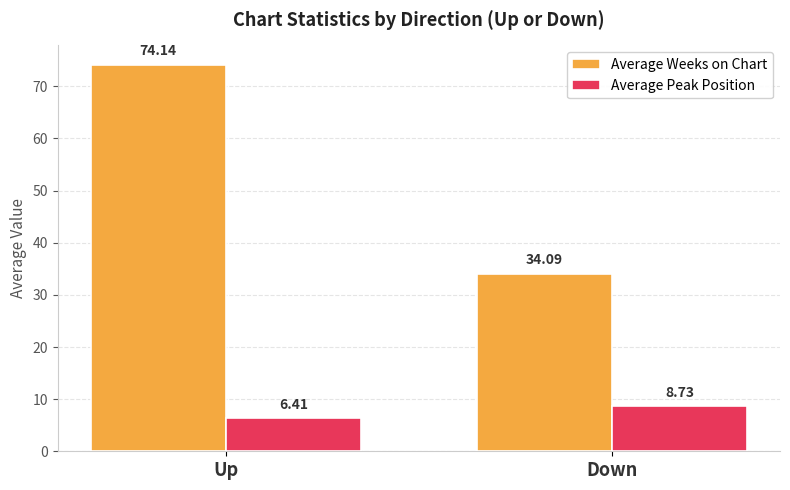

What is the label of the 2nd bar from the right?

Up